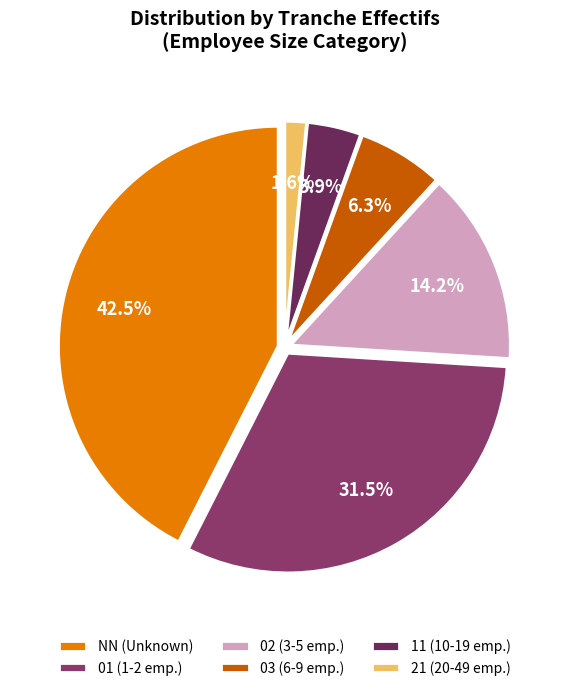

Is the sum of 03 and 02 greater than half?

No